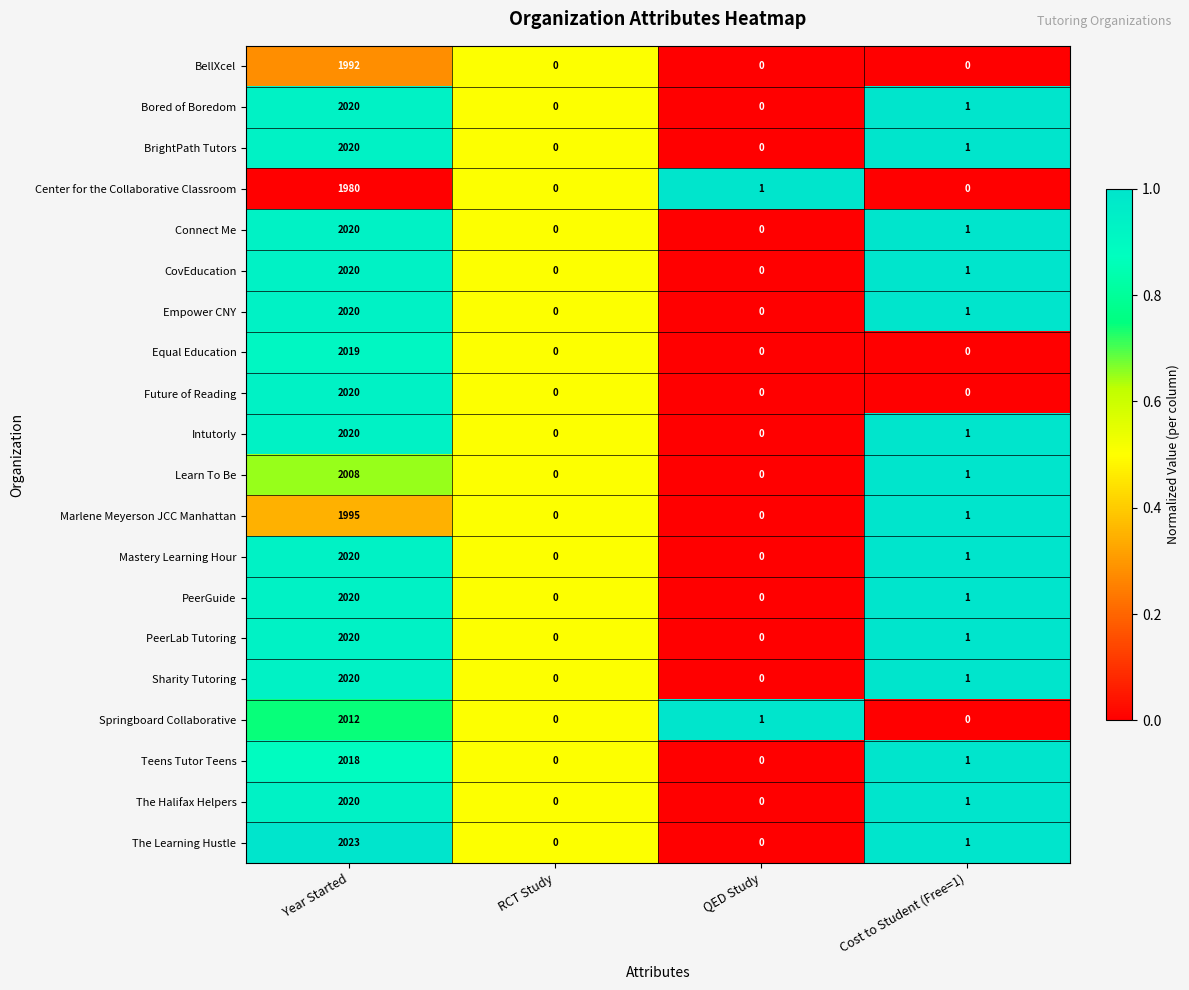

What is the highest value of the Sharity Tutoring series?

2020